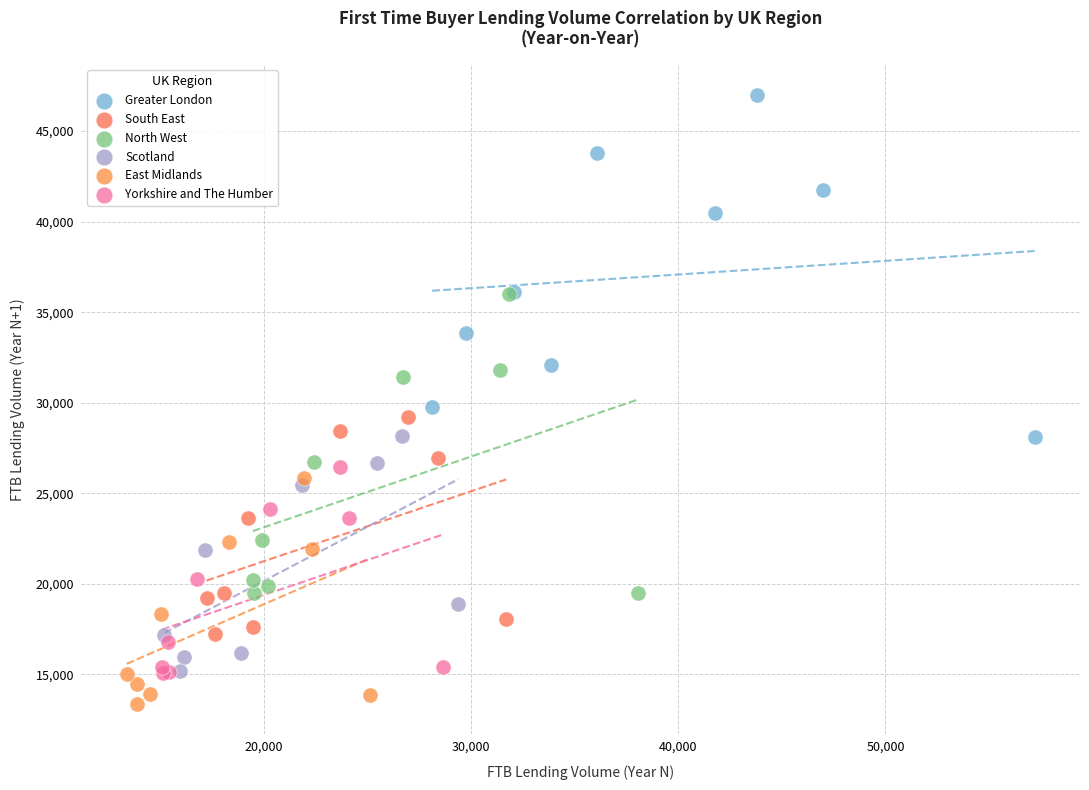

What are all the series names shown in the legend?

Greater London, South East, North West, Scotland, East Midlands, Yorkshire and The Humber